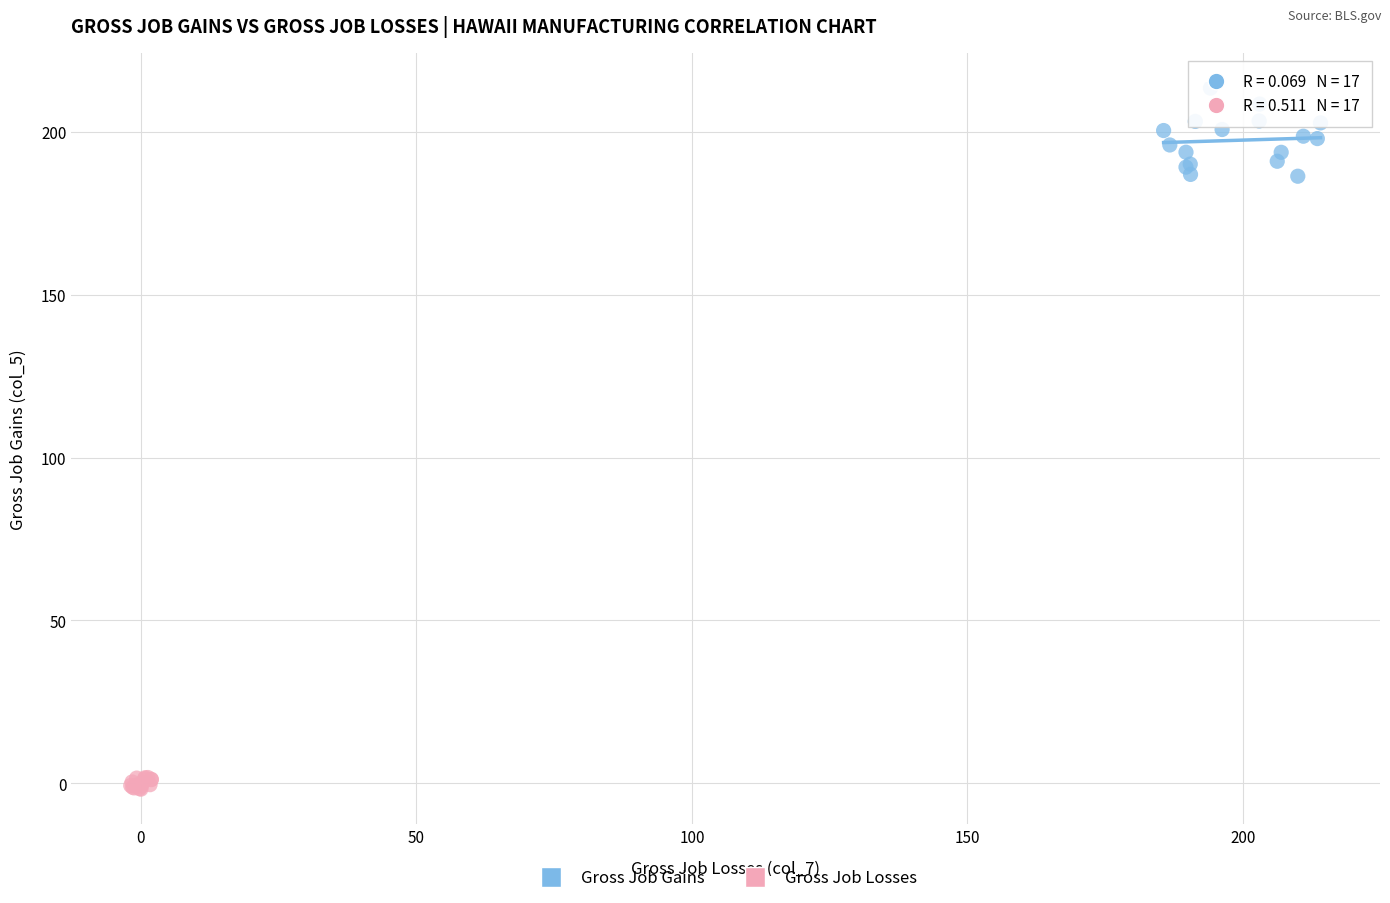

Which series contains the lowest Y value?

Gross Job Losses